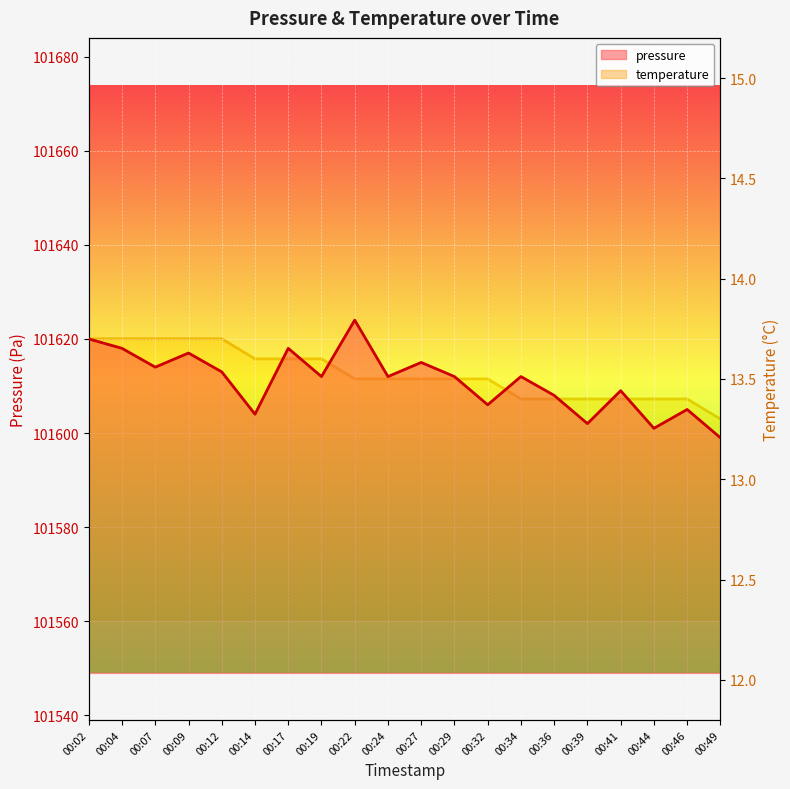

What is the sum of the temperature values at 00:46 and 00:44?

26.8